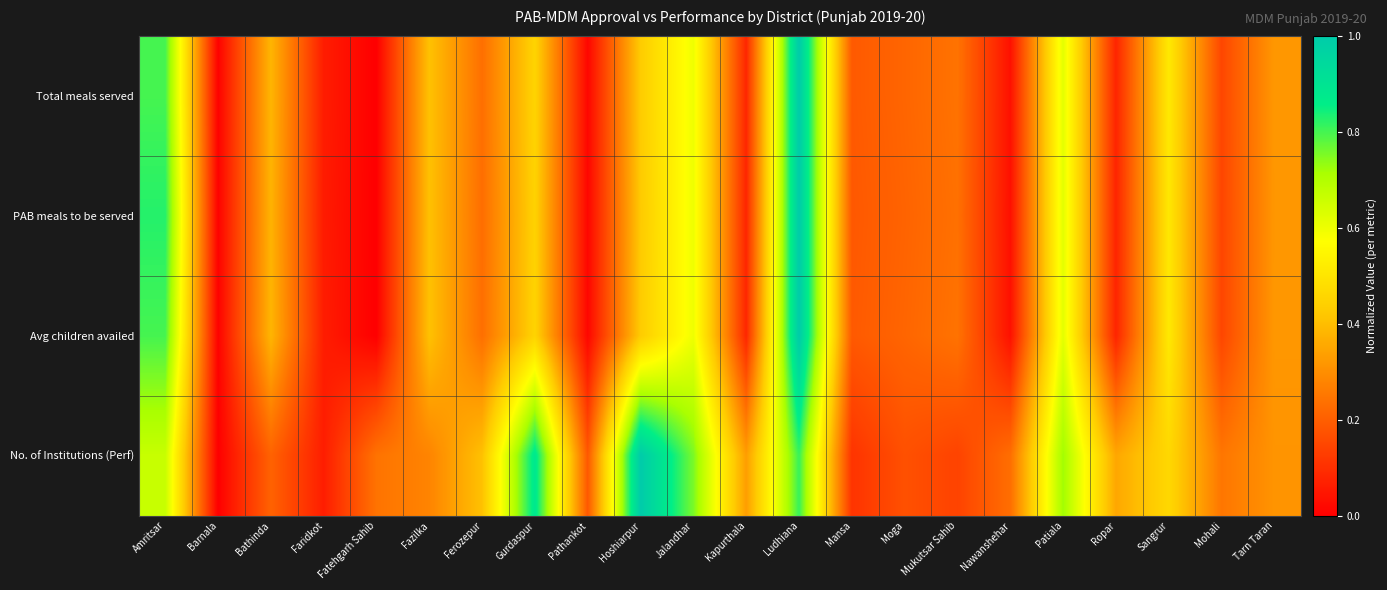

Count the number of data series in this chart.

4